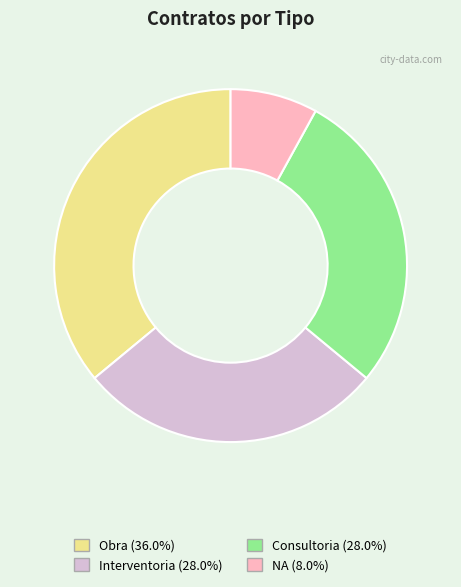

How many segments does this pie chart have?

4